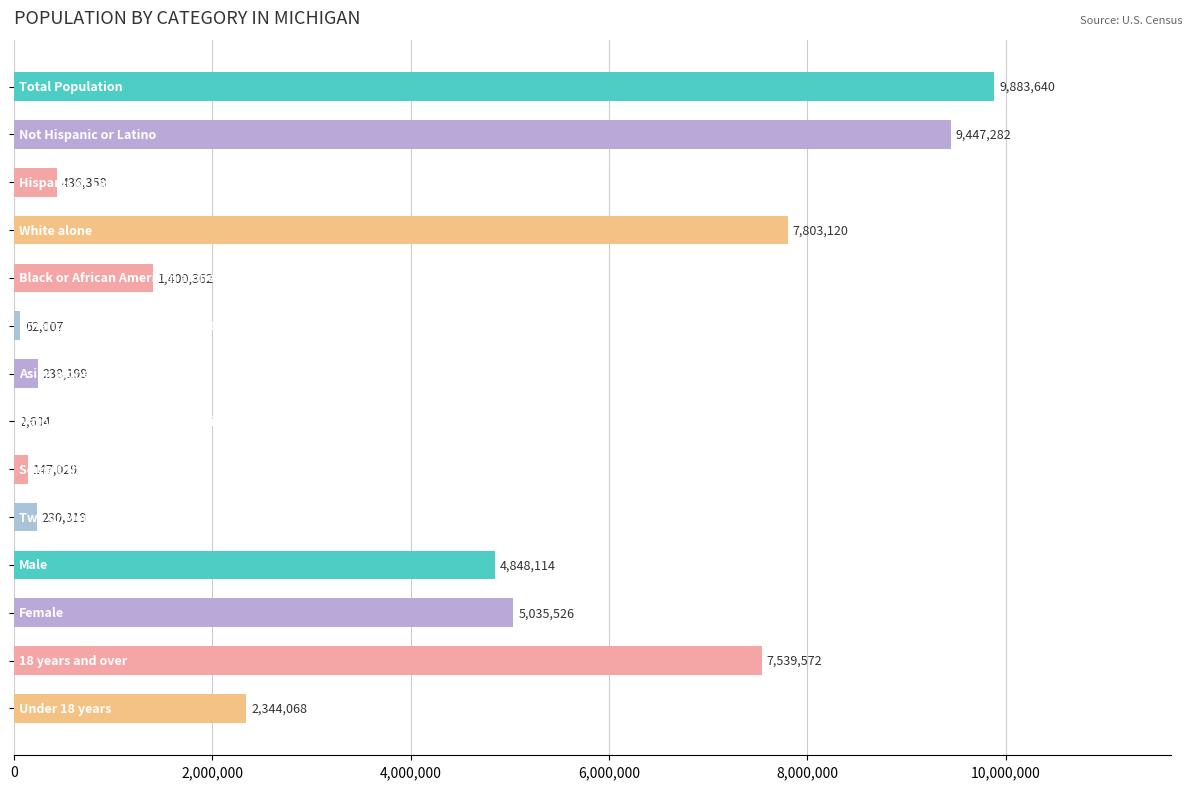

What is the greatest value displayed?

9883640